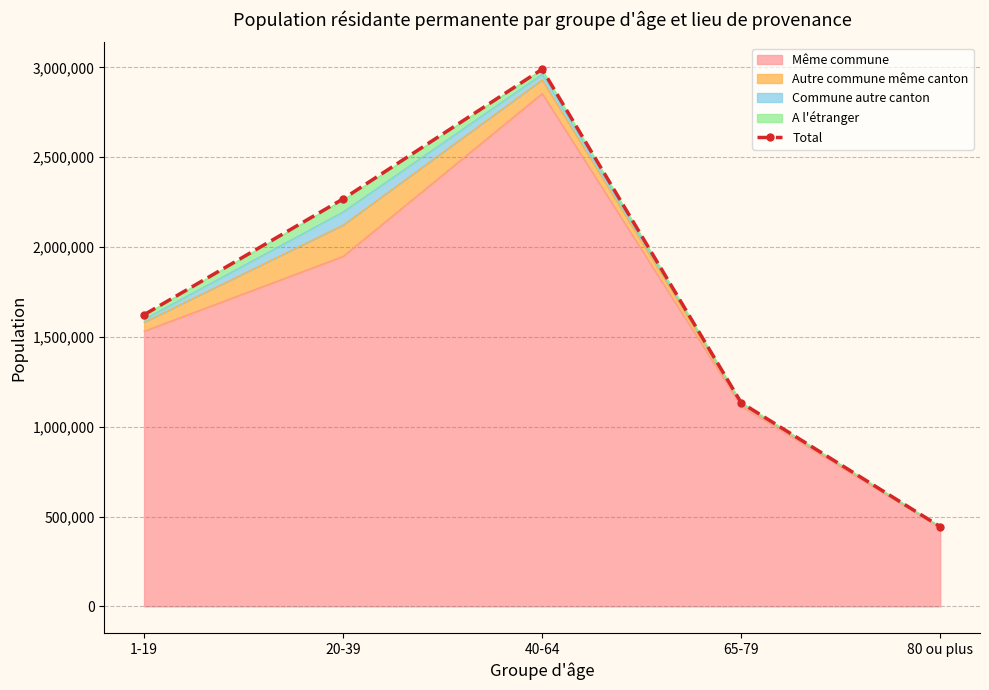

What position from the right is 1-19?

5